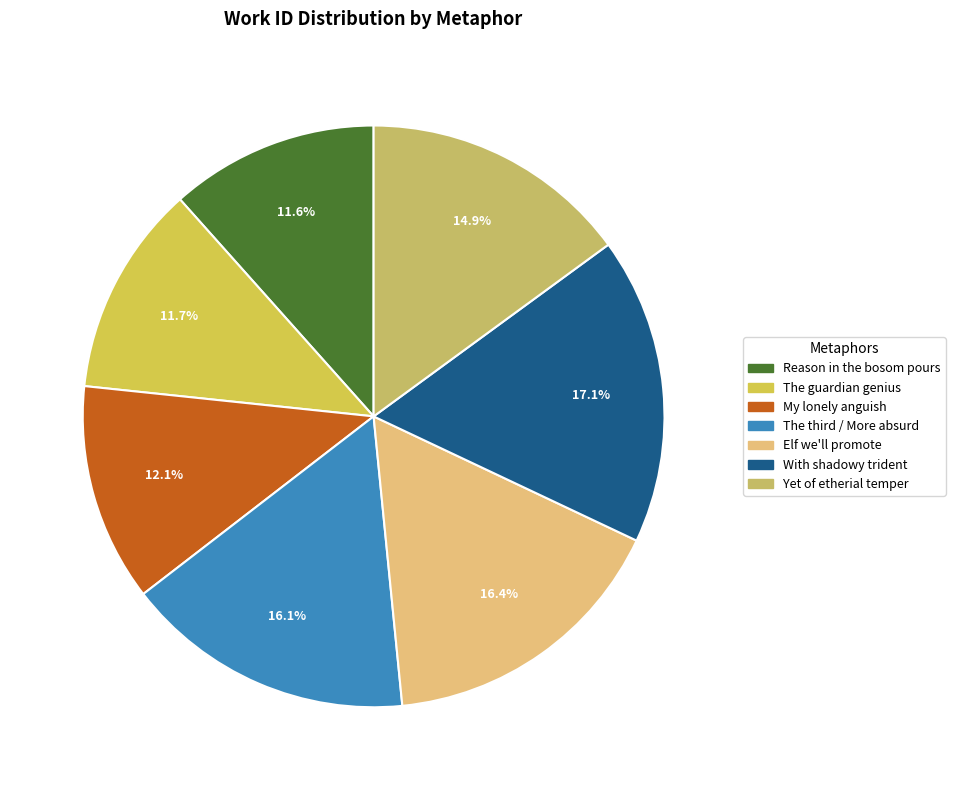

Which category has the biggest portion of the pie?

With shadowy trident